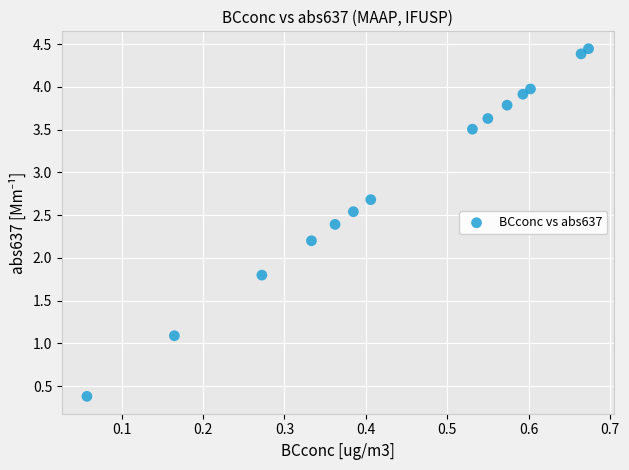

What is the range of Y values (max minus min)?

4.1